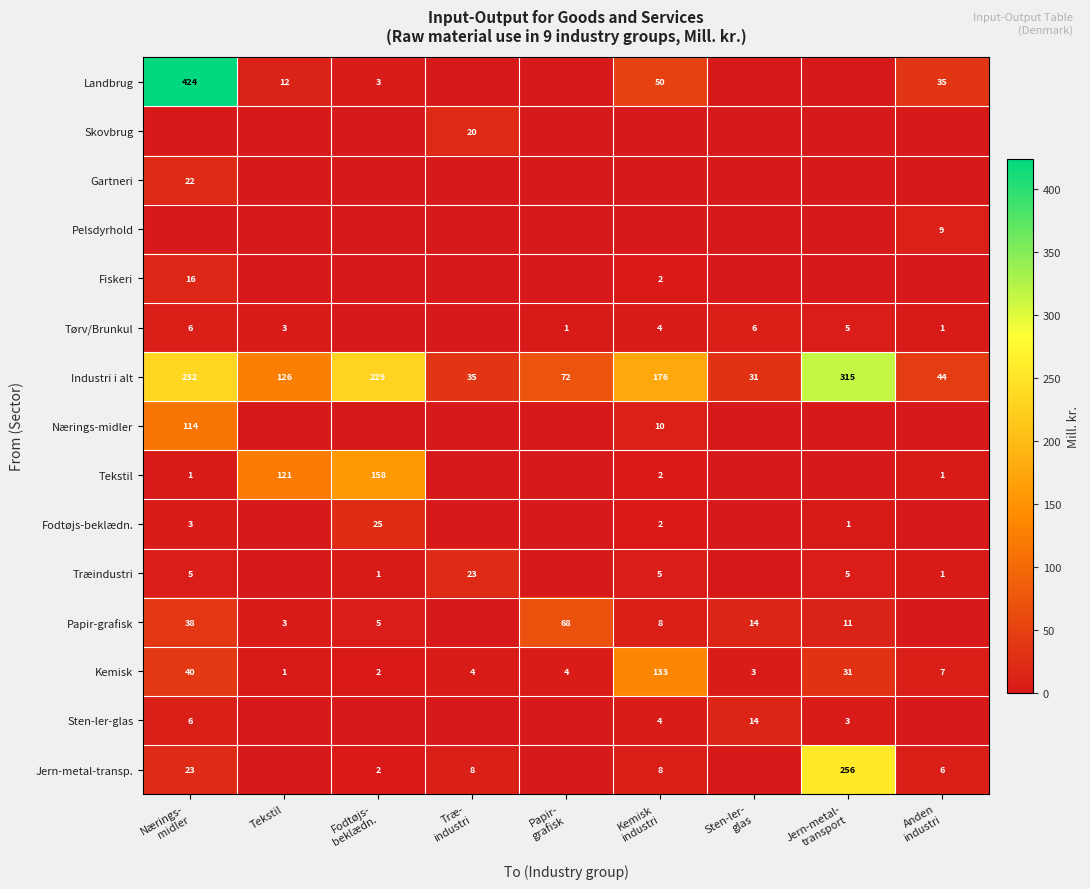

How many data points in Kemisk are less than 4?

3